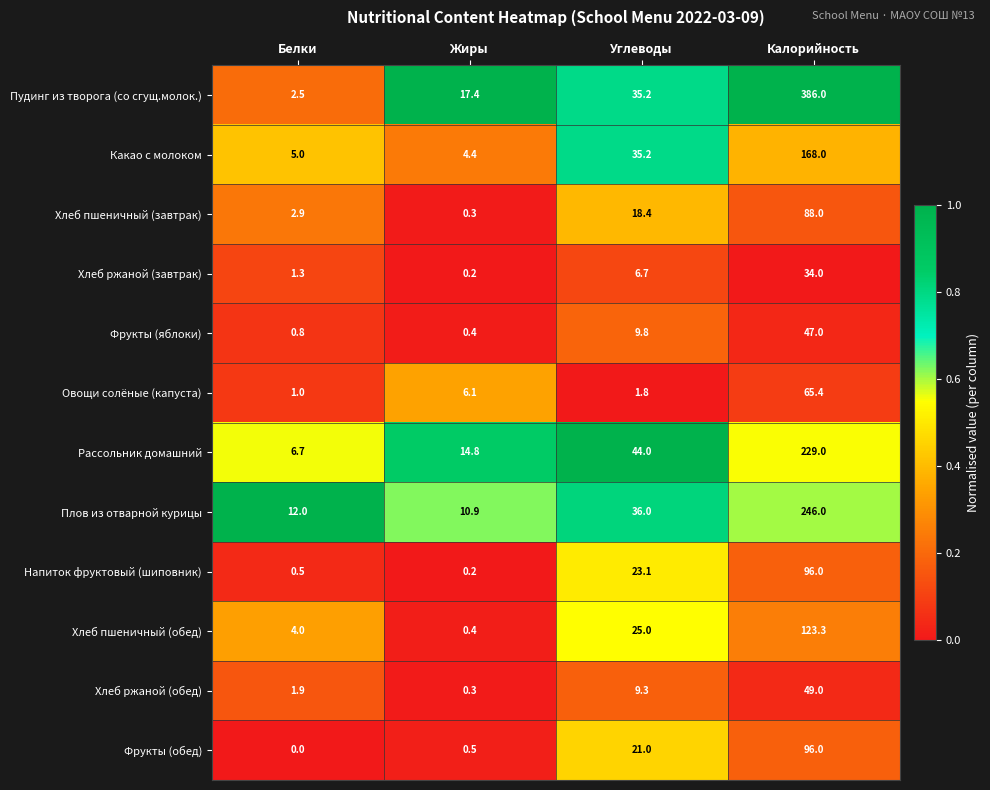

How many values in the Фрукты (яблоки) series exceed 9?

2